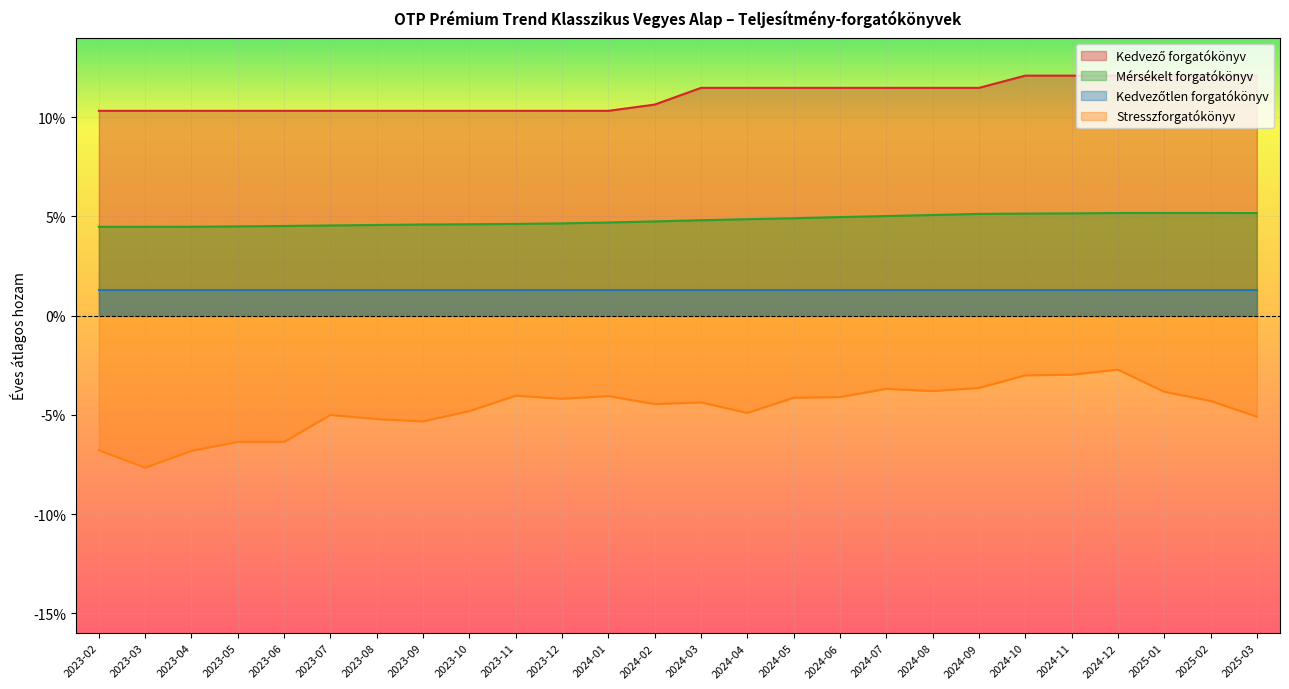

Which category has the highest value in the Mérsékelt forgatókönyv series?

2025-01